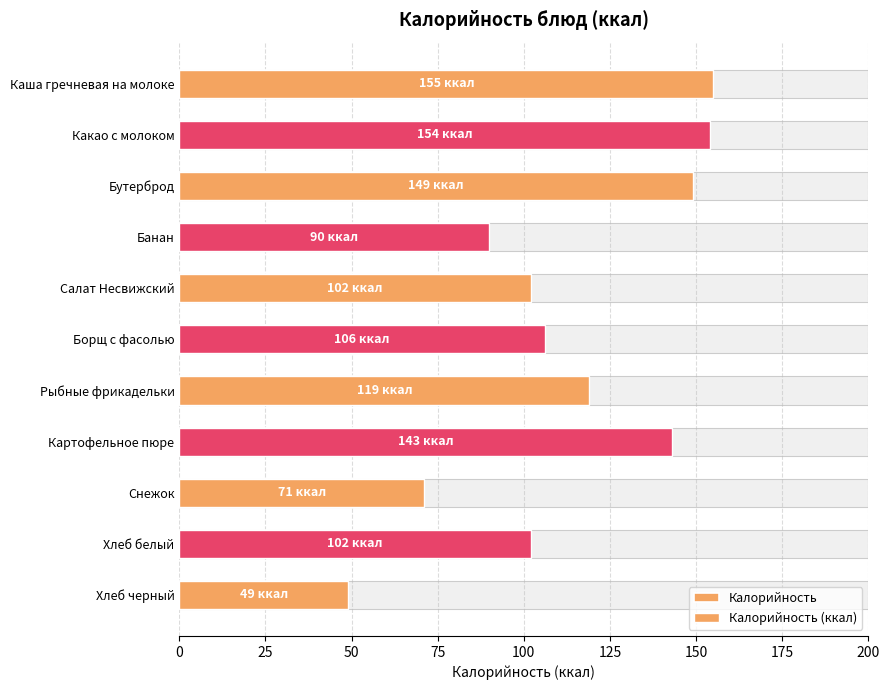

What is the difference between the maximum and minimum values in the Калорийность (ккал) series?

106